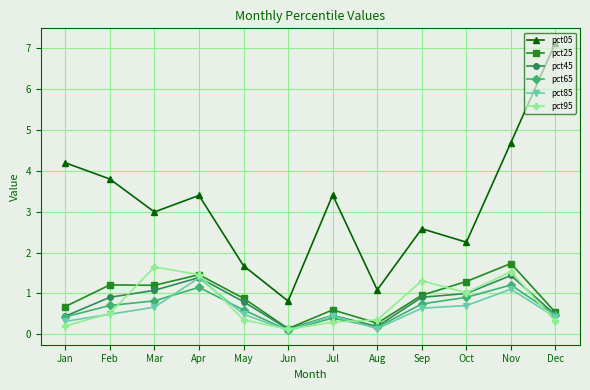

What is the total value across all series at Mar?

8.4